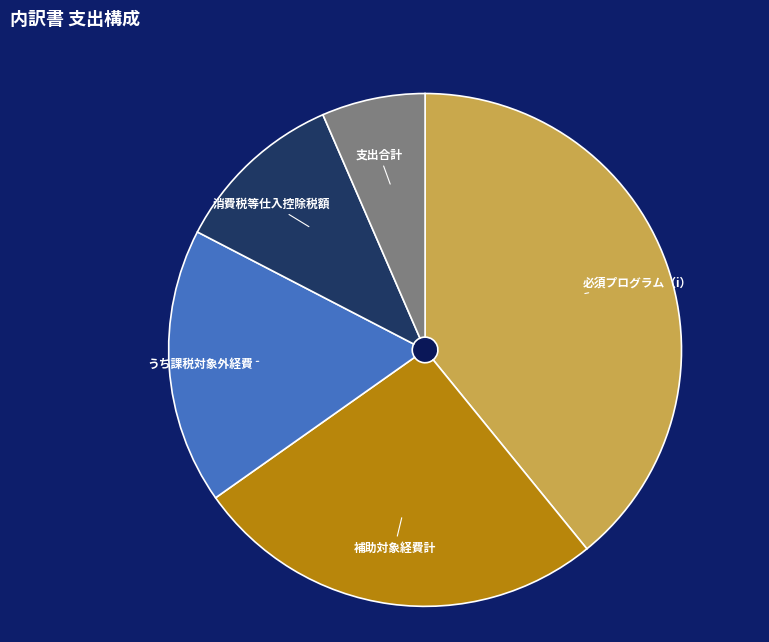

Count the number of slices in the pie.

5